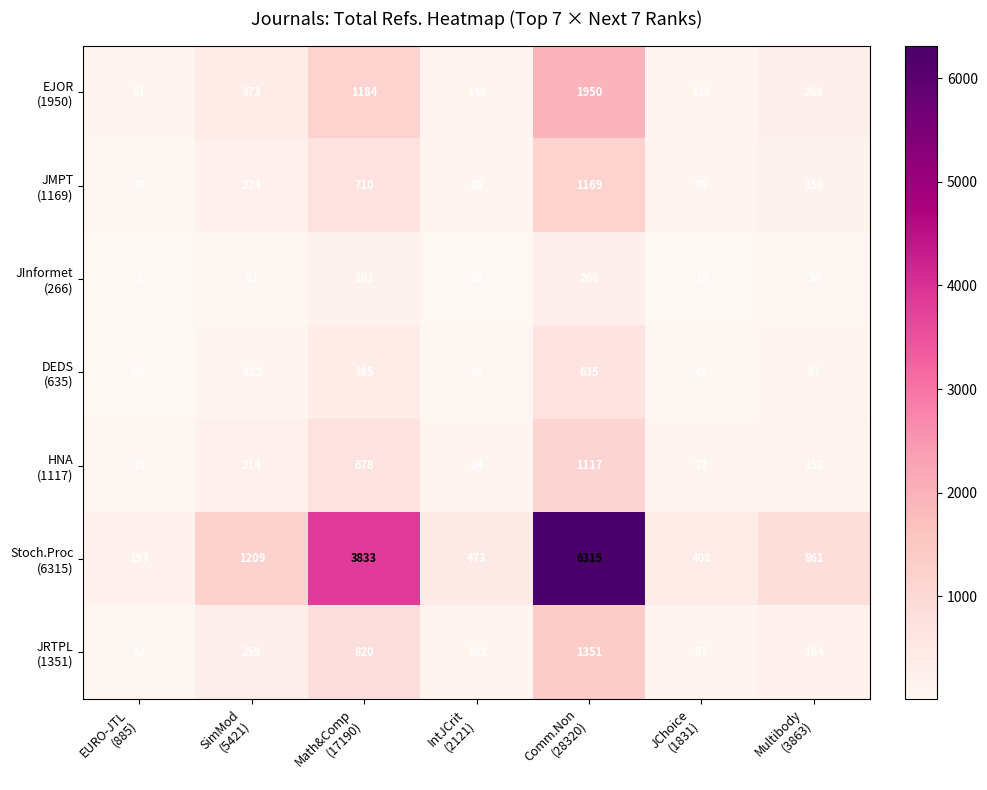

What is the minimum value shown in the chart?

8